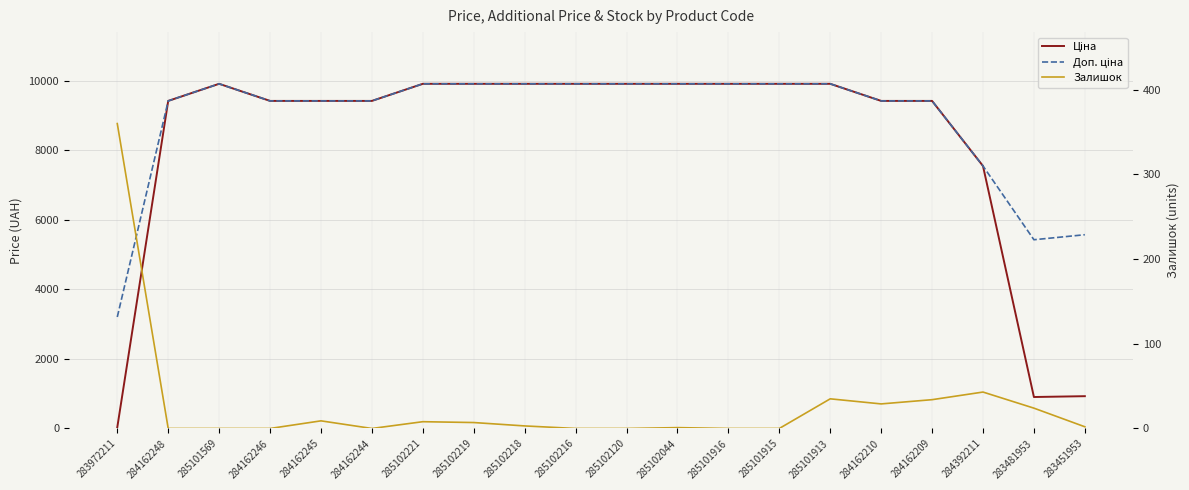

In Залишок, how many points are lower than both neighbors (excluding endpoints)?

2